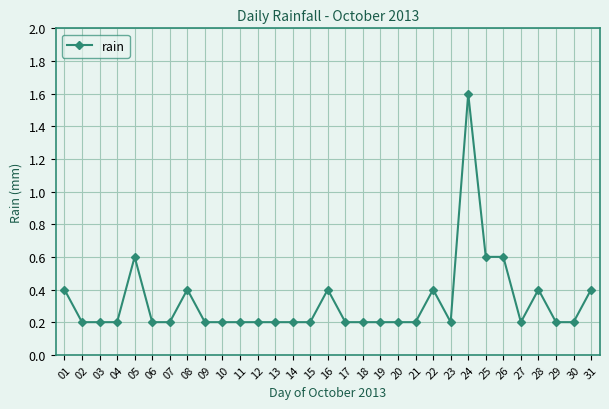

How many values are between 0 and 1?

30